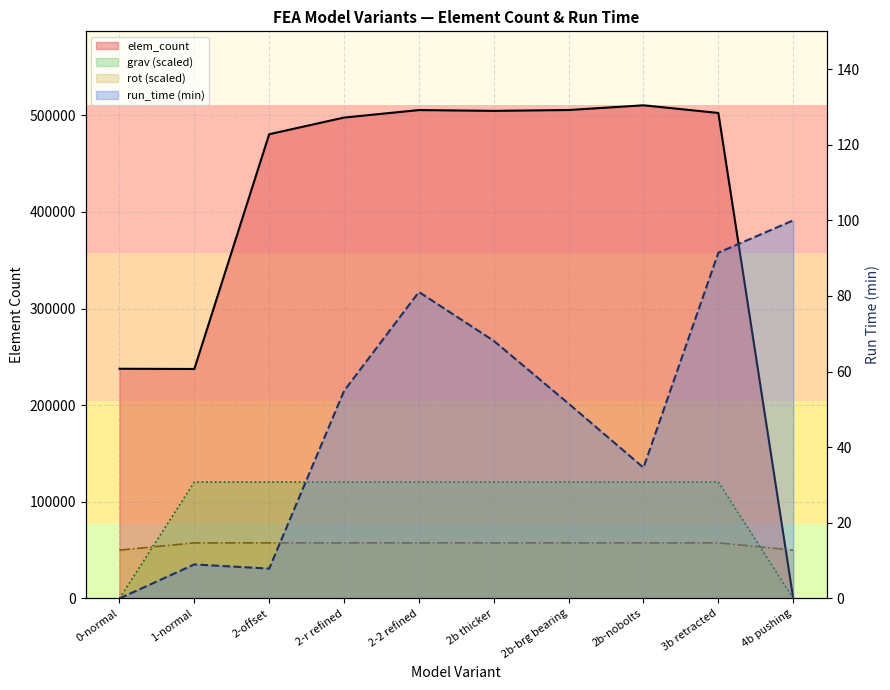

True or false: elem_count and rot intersect in this chart.

False